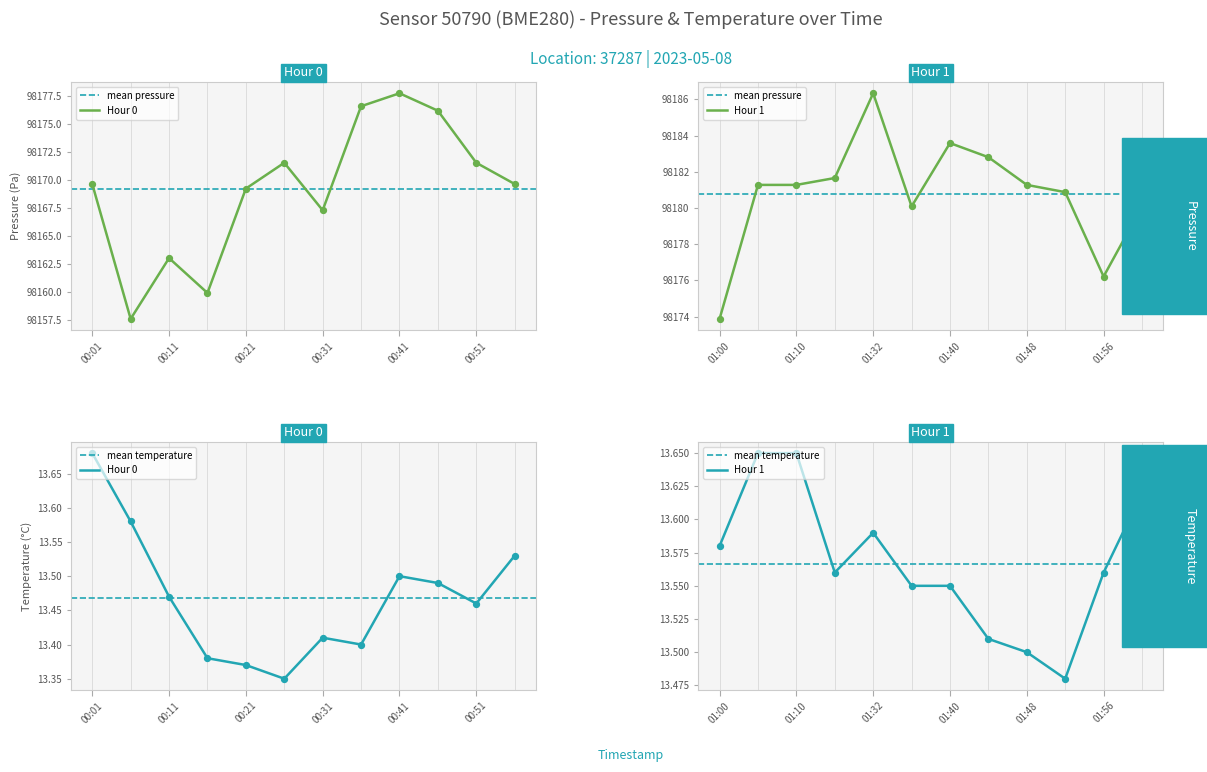

Which series has the largest total across all categories?

pressure